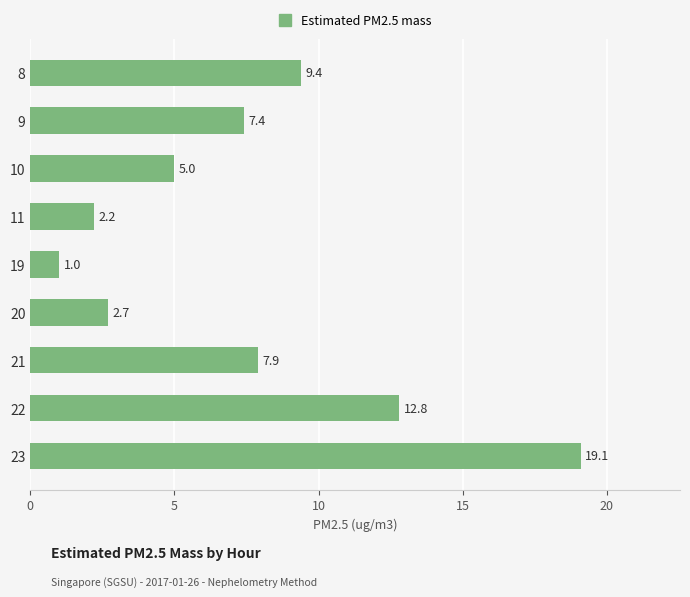

The chart shows a value of 16.8 at 8. True or false?

False